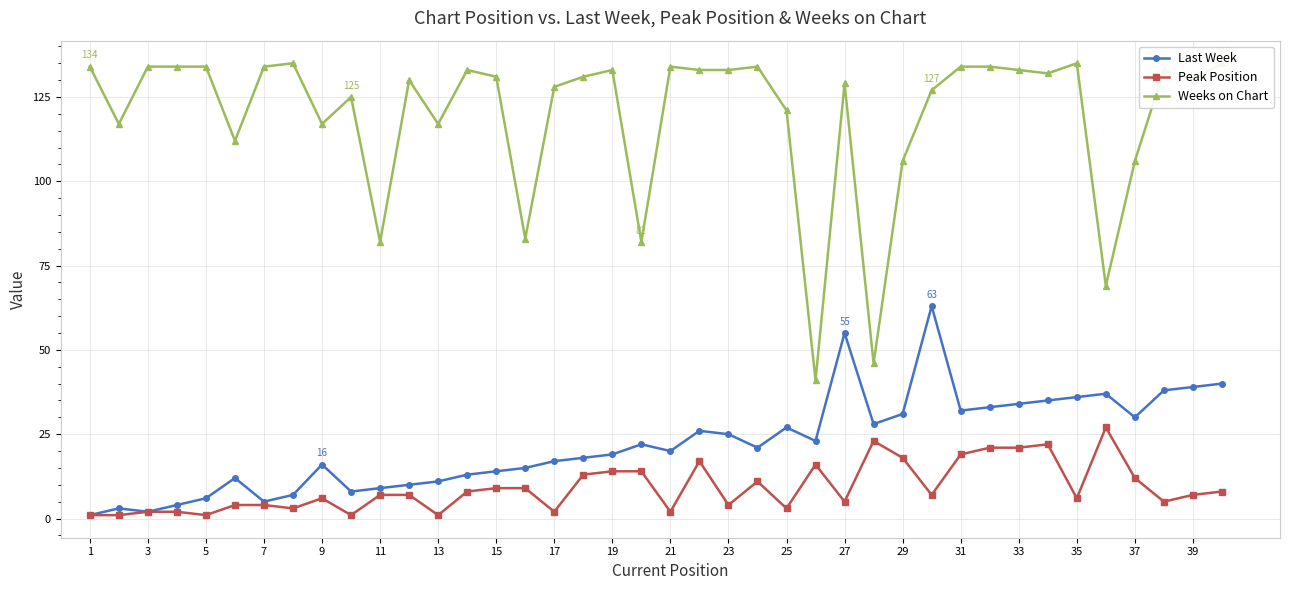

True or false: Peak Position and Last Week cross at least once.

False